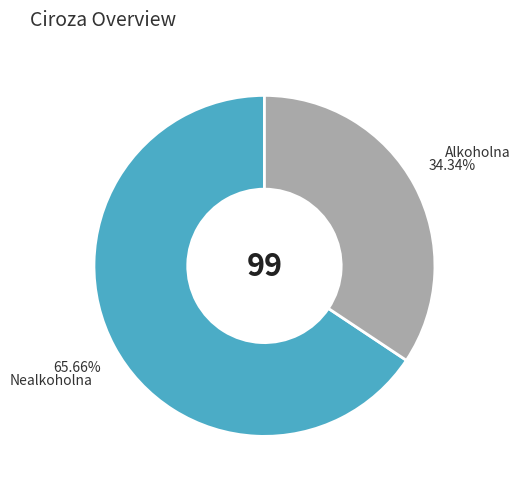

Between Alkoholna and Nealkoholna, which is larger?

Nealkoholna